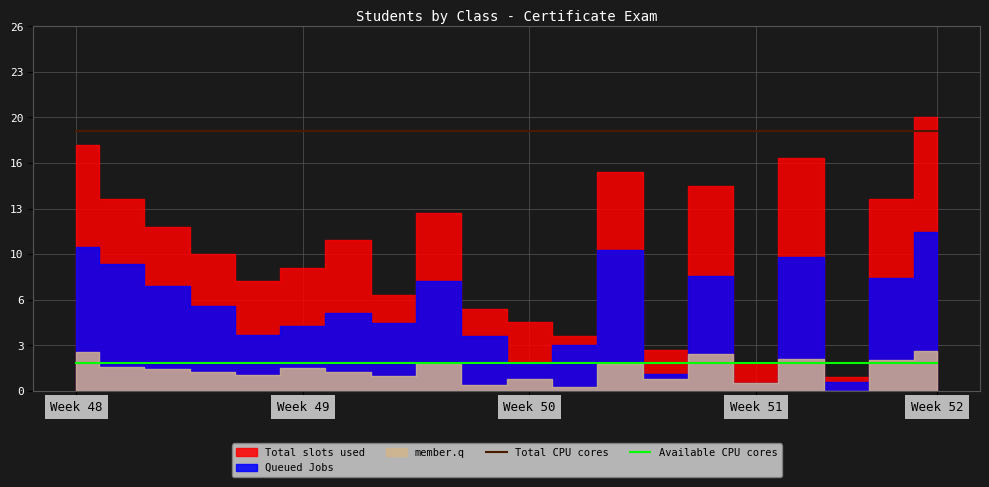

True or false: Total CPU cores and Available CPU cores cross at least once.

False